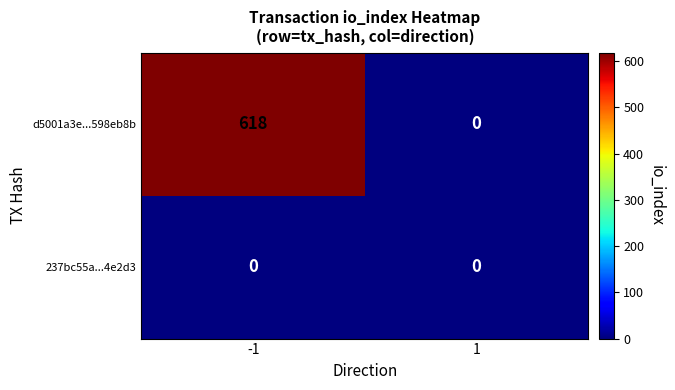

List the series in order of their overall mean, highest first.

d5001a3e...598eb8b, 237bc55a...4e2d3